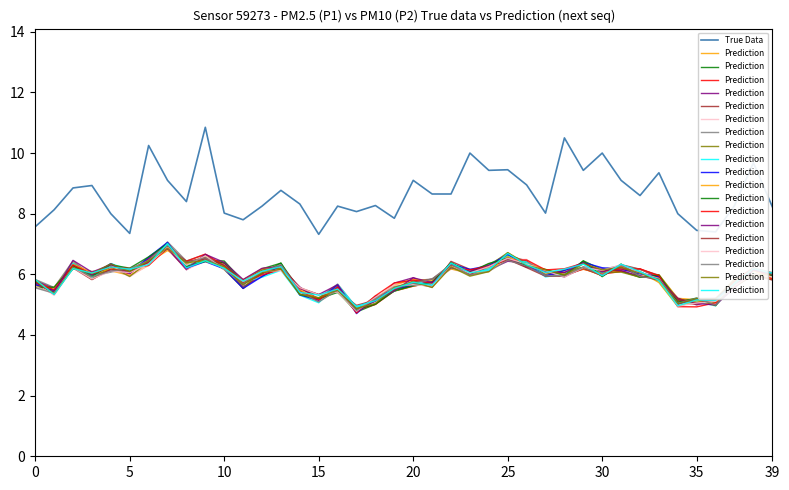

What is the minimum value for True Data?

7.3